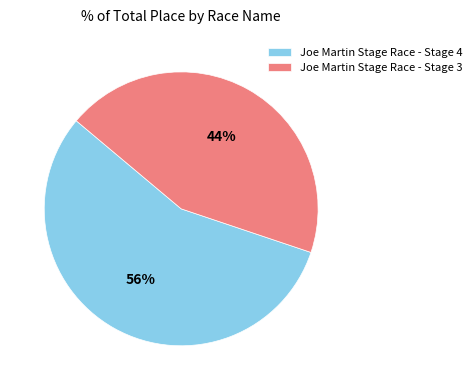

What percentage is the Joe Martin Stage Race - Stage 3 slice, to the nearest percent?

44%